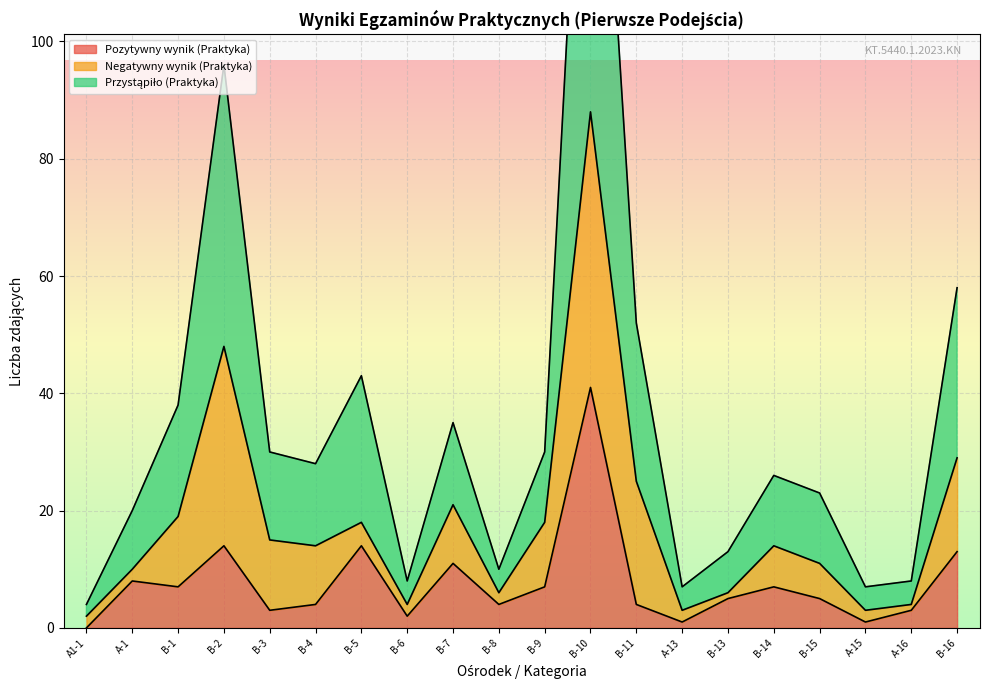

Rank the categories by Pozytywny wynik (Praktyka) value from lowest to highest.

A1-1, A-13, A-15, B-6, B-3, A-16, B-4, B-8, B-11, B-13, B-15, B-1, B-9, B-14, A-1, B-7, B-16, B-2, B-5, B-10